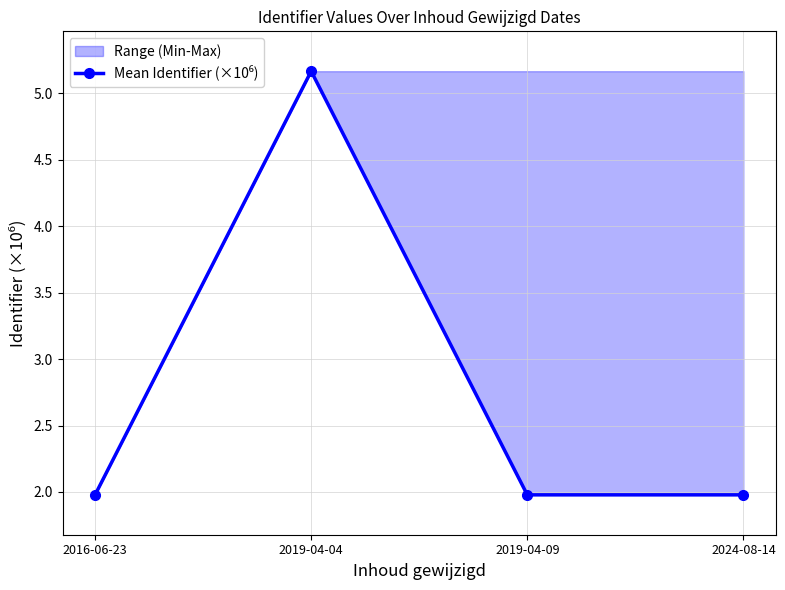

Rank the categories by value from highest to lowest.

2019-04-04, 2024-08-14, 2016-06-23, 2019-04-09